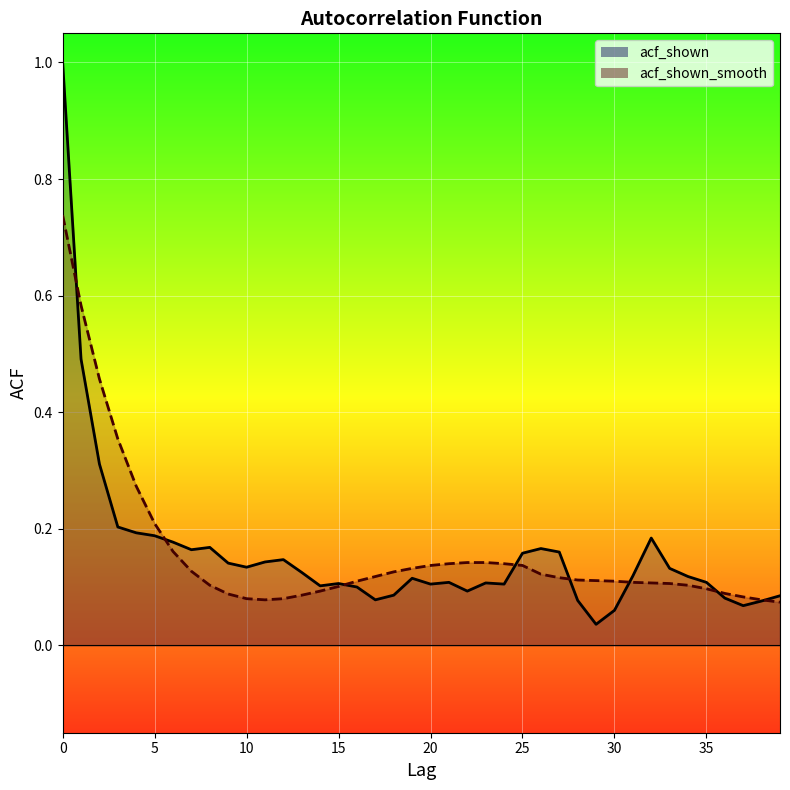

Between which two adjacent categories do acf_shown and acf_shown_smooth first intersect?

0 and 1